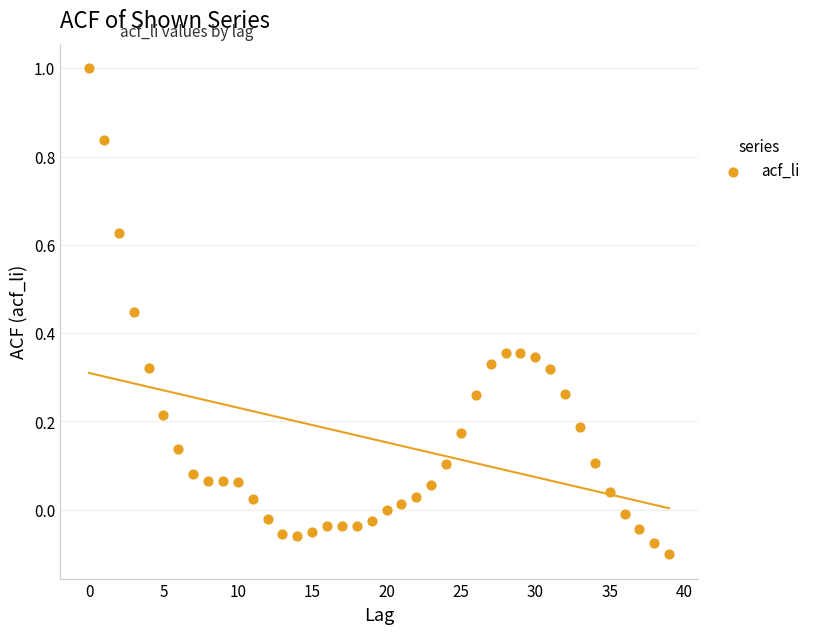

What is the range of Y values (max minus min)?

1.1